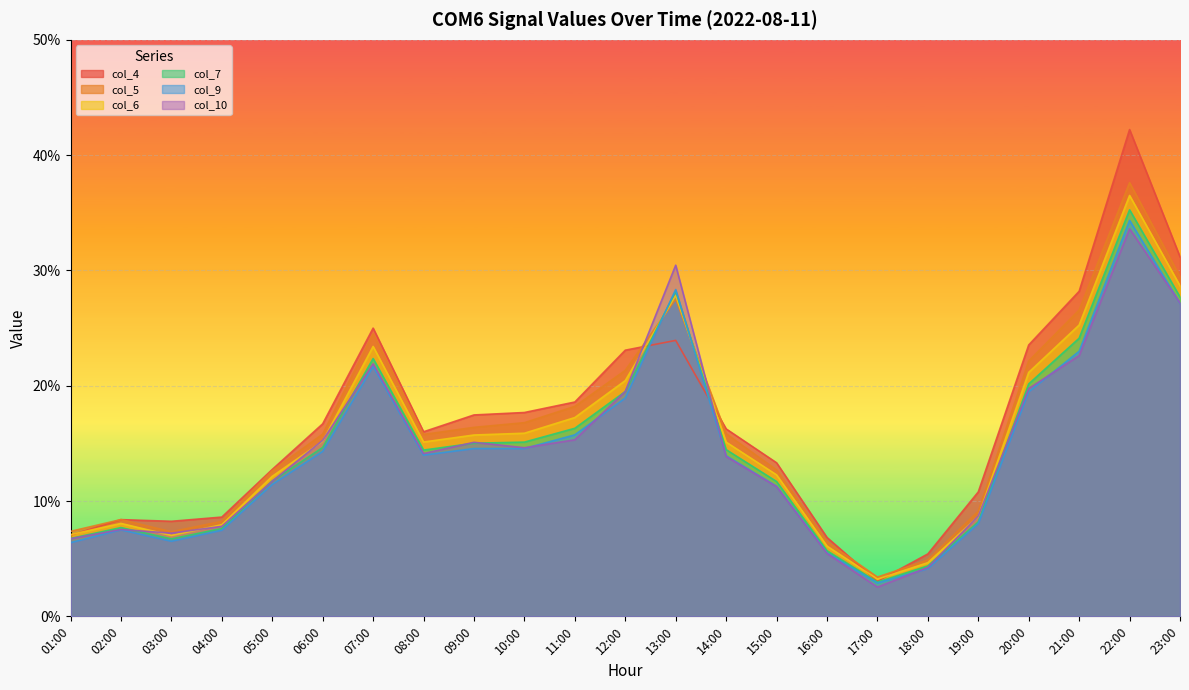

How many times do col_6 and col_9 cross each other?

2